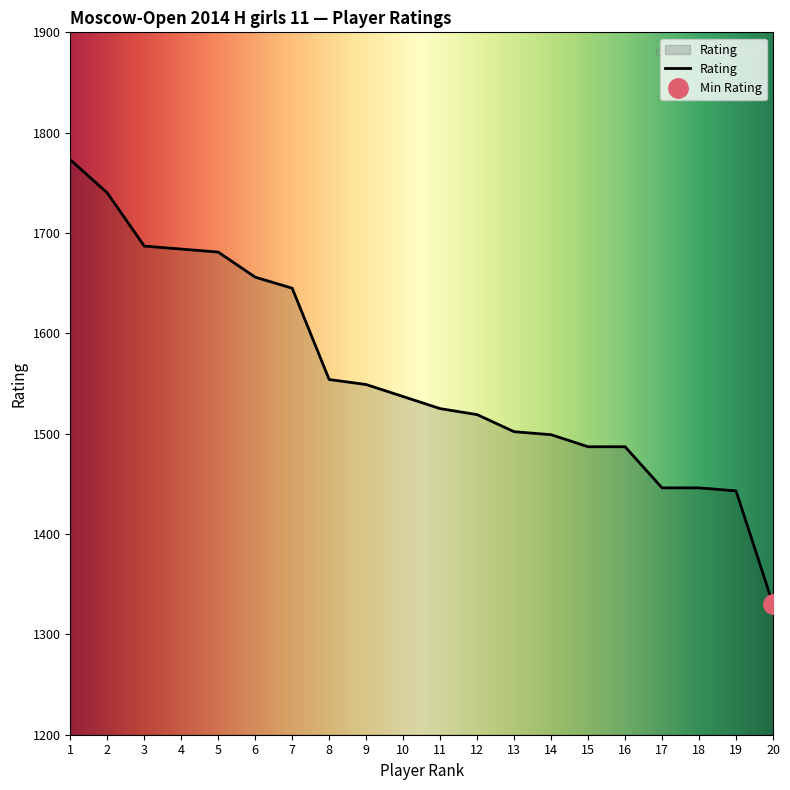

What is the value of the 1st point from the left?

1773